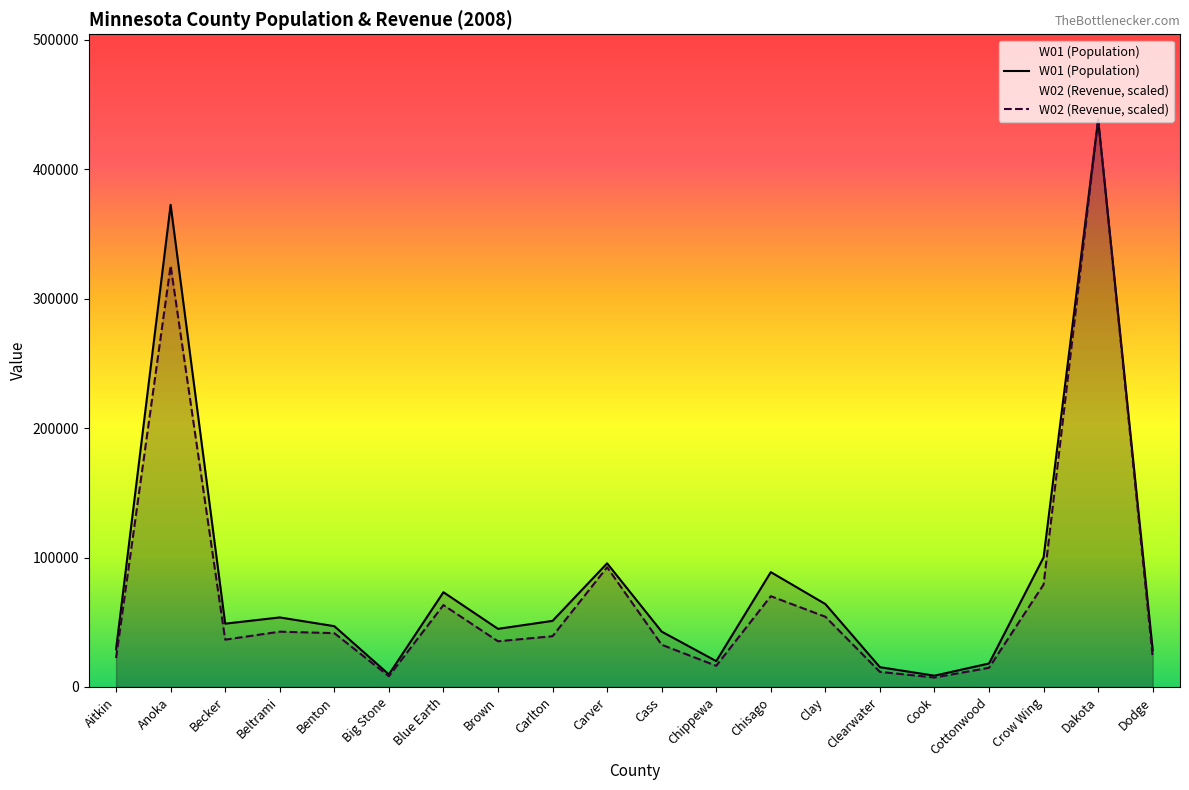

At which category is the sum across all series the highest?

Dakota